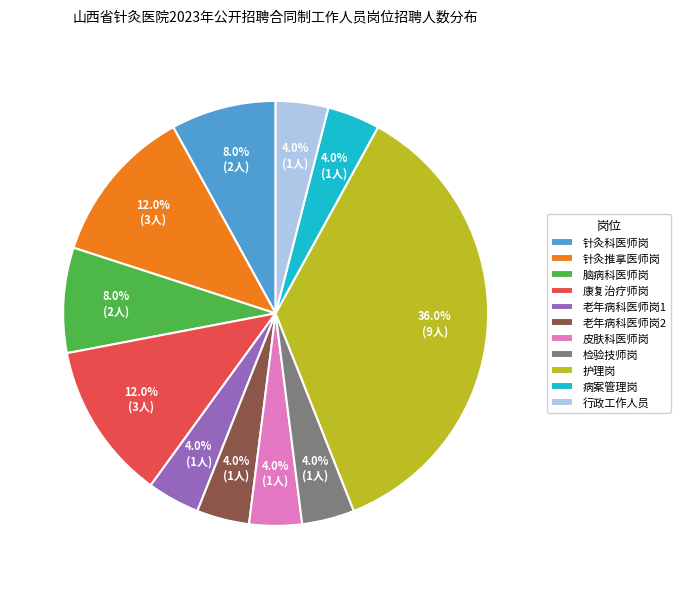

Which category has the biggest portion of the pie?

护理岗